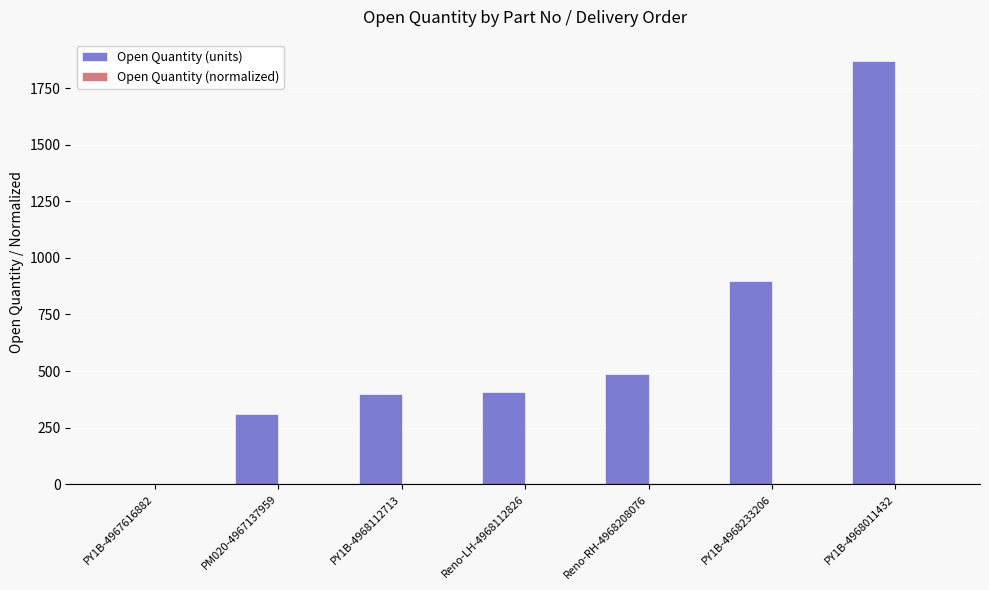

Which label corresponds to the largest value in the chart?

PY1B-4968011432